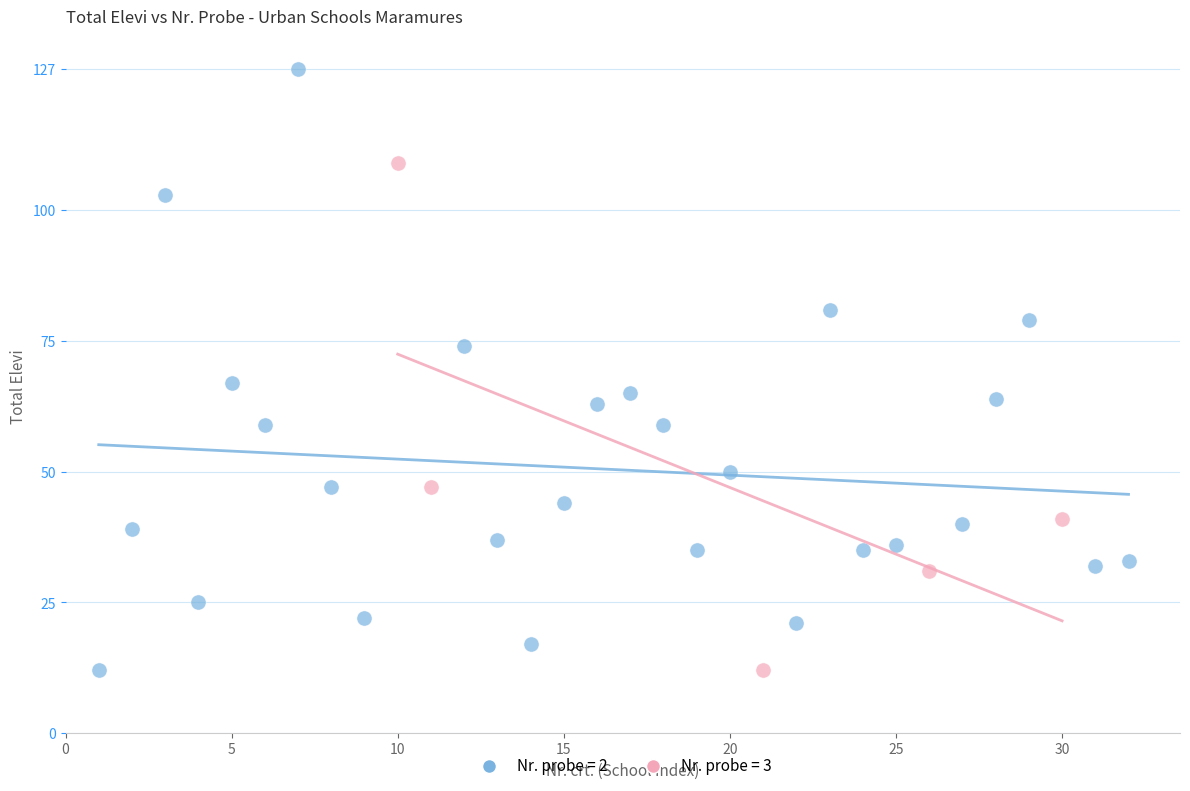

Which series contains the highest Y value?

Nr. probe = 2